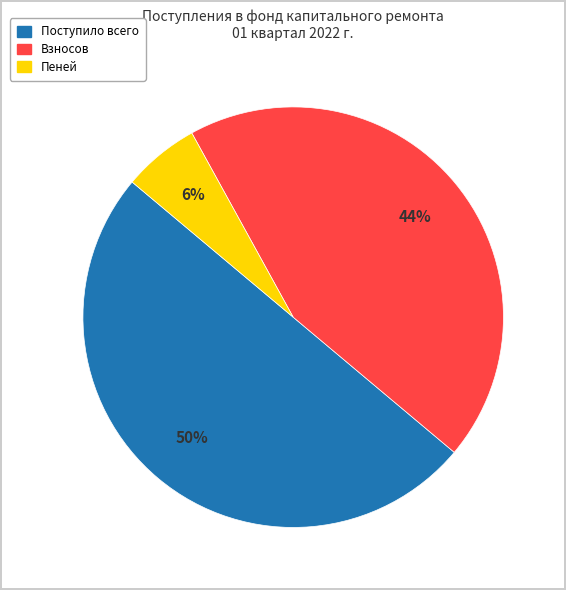

To the nearest percent, what is the average slice percentage?

33%